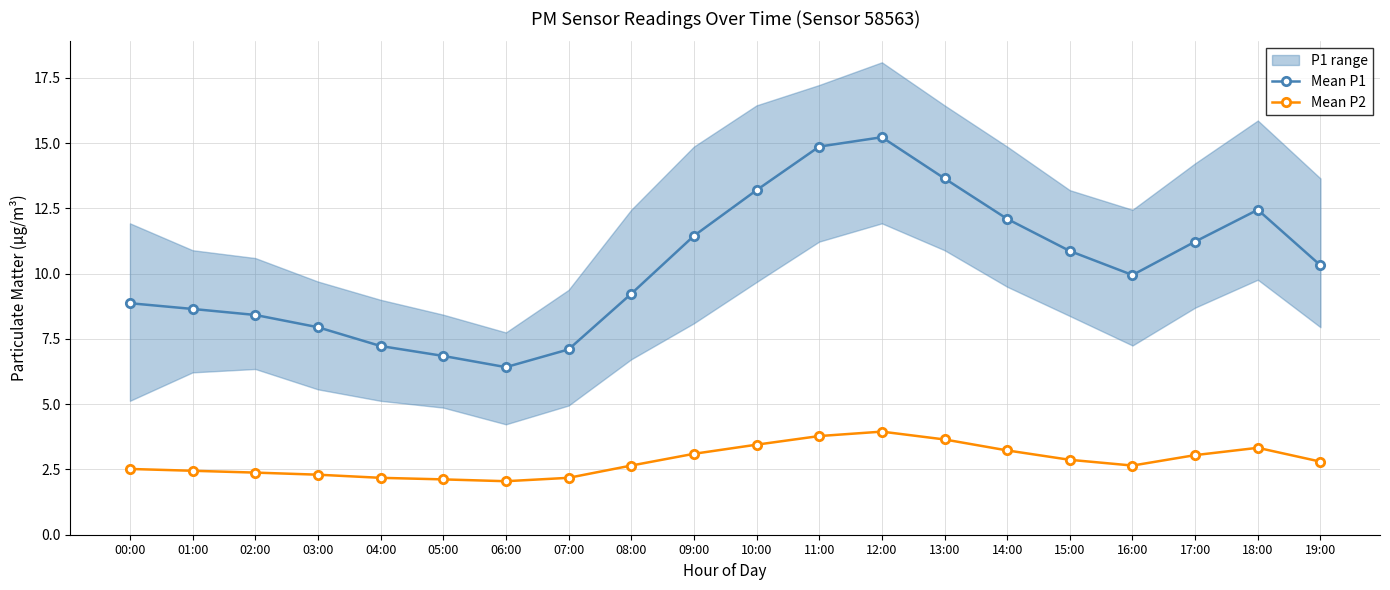

What is the difference between the maximum and minimum values in the Mean P1 series?

8.8